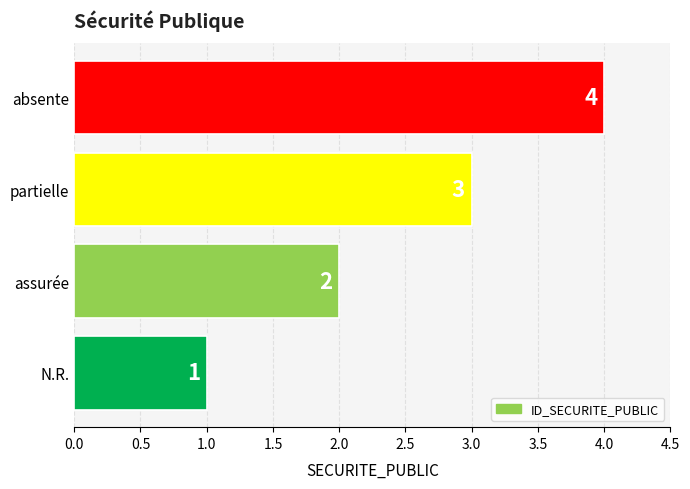

The value at N.R. is 1. True or false?

True